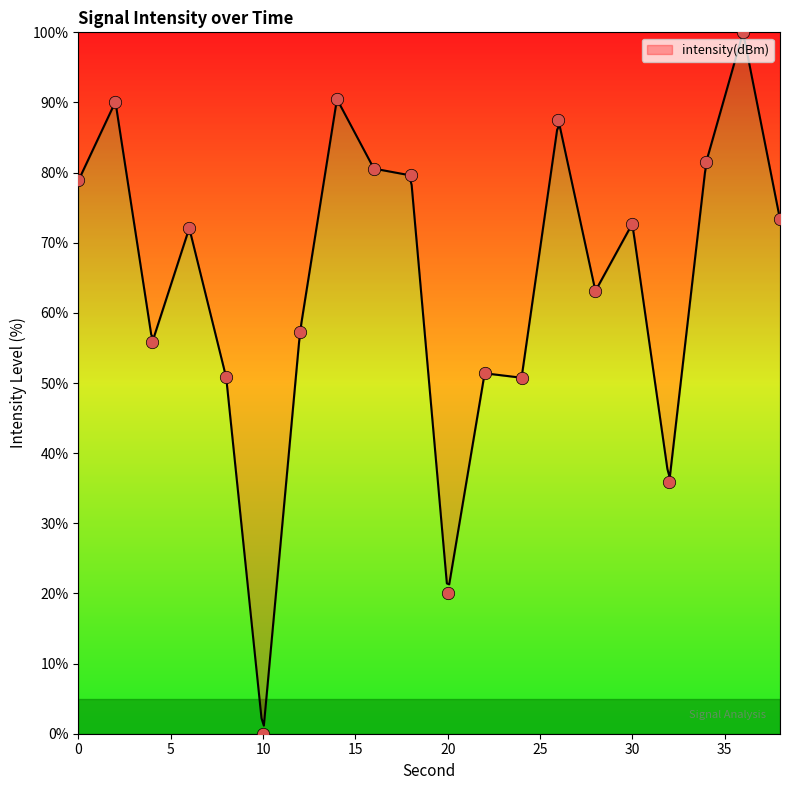

Which has a higher value, 18 or 6?

18